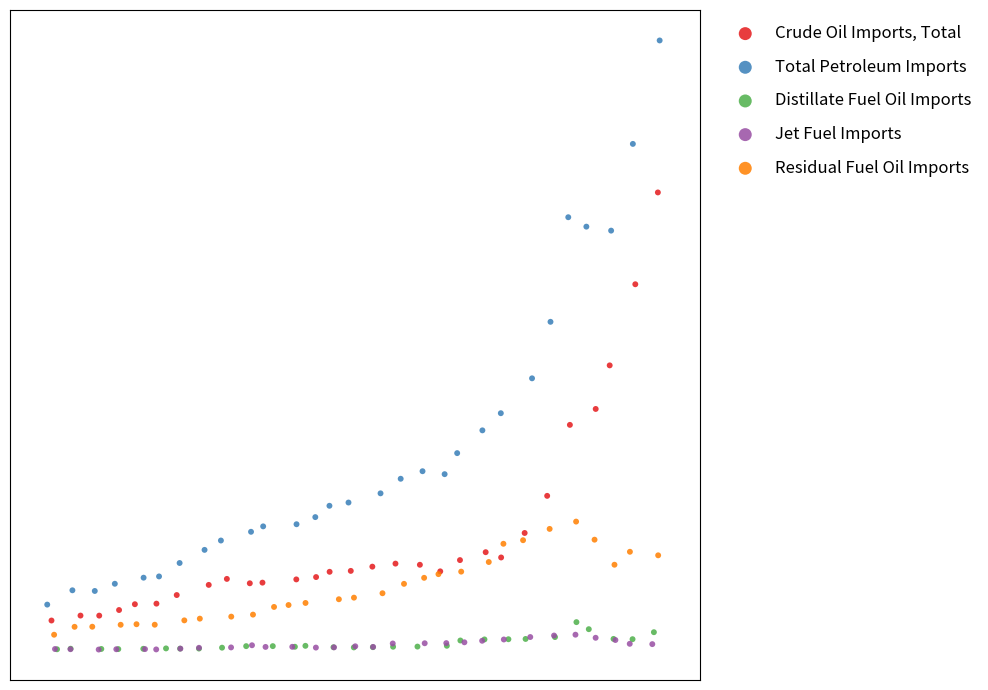

Which series has the largest Y range (max minus min)?

Total Petroleum Imports